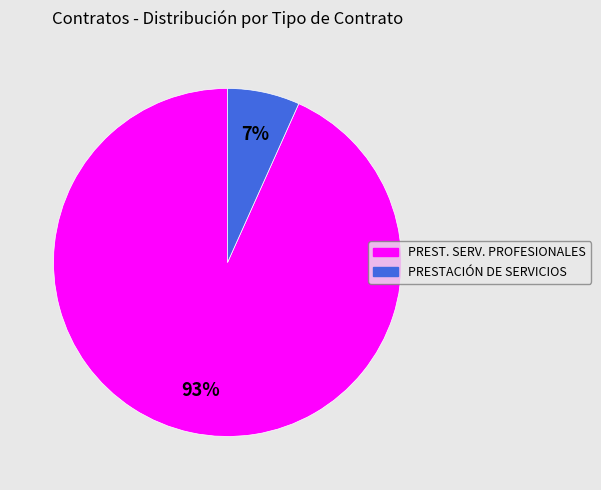

To the nearest percent, what is the average slice percentage?

50%